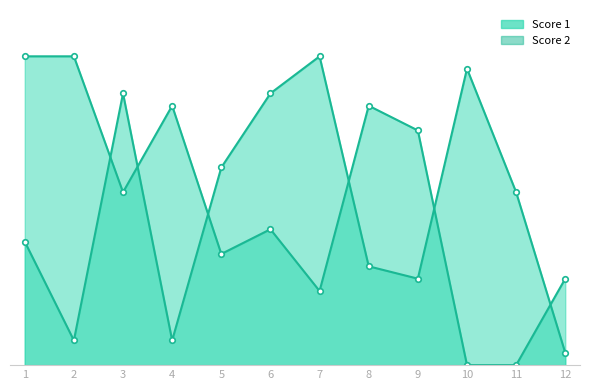

Read the Score 1 value at 4, to the nearest 10.

20